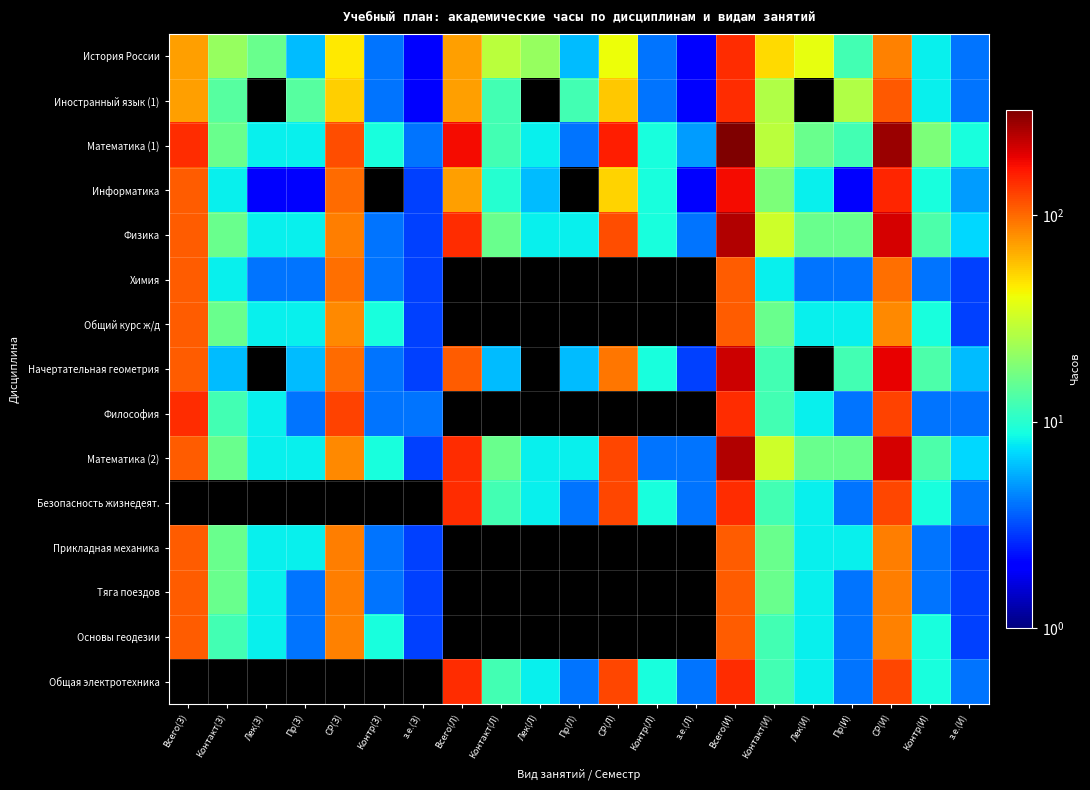

Reading left to right, transcribe all the data shown in this chart.

История России: Всего(З)=72	Контакт(З)=22	Лек(З)=16	Пр(З)=6	СР(З)=46	Контр(З)=4	з.е.(З)=2	Всего(Л)=72	Контакт(Л)=28	Лек(Л)=22	Пр(Л)=6	СР(Л)=40	Контр(Л)=4	з.е.(Л)=2	Всего(И)=144	Контакт(И)=50	Лек(И)=38	Пр(И)=12	СР(И)=86	Контр(И)=8	з.е.(И)=4
Иностранный язык (1): Всего(З)=72	Контакт(З)=14	Лек(З)=0	Пр(З)=14	СР(З)=54	Контр(З)=4	з.е.(З)=2	Всего(Л)=72	Контакт(Л)=12	Лек(Л)=0	Пр(Л)=12	СР(Л)=56	Контр(Л)=4	з.е.(Л)=2	Всего(И)=144	Контакт(И)=26	Лек(И)=0	Пр(И)=26	СР(И)=110	Контр(И)=8	з.е.(И)=4
Математика (1): Всего(З)=144	Контакт(З)=16	Лек(З)=8	Пр(З)=8	СР(З)=119	Контр(З)=9	з.е.(З)=4	Всего(Л)=180	Контакт(Л)=12	Лек(Л)=8	Пр(Л)=4	СР(Л)=159	Контр(Л)=9	з.е.(Л)=5	Всего(И)=324	Контакт(И)=28	Лек(И)=16	Пр(И)=12	СР(И)=278	Контр(И)=18	з.е.(И)=9
Информатика: Всего(З)=108	Контакт(З)=8	Лек(З)=2	Пр(З)=2	СР(З)=100	Контр(З)=0	з.е.(З)=3	Всего(Л)=72	Контакт(Л)=10	Лек(Л)=6	Пр(Л)=0	СР(Л)=53	Контр(Л)=9	з.е.(Л)=2	Всего(И)=180	Контакт(И)=18	Лек(И)=8	Пр(И)=2	СР(И)=153	Контр(И)=9	з.е.(И)=5
Физика: Всего(З)=108	Контакт(З)=16	Лек(З)=8	Пр(З)=8	СР(З)=88	Контр(З)=4	з.е.(З)=3	Всего(Л)=144	Контакт(Л)=16	Лек(Л)=8	Пр(Л)=8	СР(Л)=119	Контр(Л)=9	з.е.(Л)=4	Всего(И)=252	Контакт(И)=32	Лек(И)=16	Пр(И)=16	СР(И)=207	Контр(И)=13	з.е.(И)=7
Химия: Всего(З)=108	Контакт(З)=8	Лек(З)=4	Пр(З)=4	СР(З)=96	Контр(З)=4	з.е.(З)=3	Всего(Л)=0	Контакт(Л)=0	Лек(Л)=0	Пр(Л)=0	СР(Л)=0	Контр(Л)=0	з.е.(Л)=0	Всего(И)=108	Контакт(И)=8	Лек(И)=4	Пр(И)=4	СР(И)=96	Контр(И)=4	з.е.(И)=3
Общий курс ж/д: Всего(З)=108	Контакт(З)=16	Лек(З)=8	Пр(З)=8	СР(З)=83	Контр(З)=9	з.е.(З)=3	Всего(Л)=0	Контакт(Л)=0	Лек(Л)=0	Пр(Л)=0	СР(Л)=0	Контр(Л)=0	з.е.(Л)=0	Всего(И)=108	Контакт(И)=16	Лек(И)=8	Пр(И)=8	СР(И)=83	Контр(И)=9	з.е.(И)=3
Начертательная геометрия: Всего(З)=108	Контакт(З)=6	Лек(З)=0	Пр(З)=6	СР(З)=98	Контр(З)=4	з.е.(З)=3	Всего(Л)=108	Контакт(Л)=6	Лек(Л)=0	Пр(Л)=6	СР(Л)=93	Контр(Л)=9	з.е.(Л)=3	Всего(И)=216	Контакт(И)=12	Лек(И)=0	Пр(И)=12	СР(И)=191	Контр(И)=13	з.е.(И)=6
Философия: Всего(З)=144	Контакт(З)=12	Лек(З)=8	Пр(З)=4	СР(З)=128	Контр(З)=4	з.е.(З)=4	Всего(Л)=0	Контакт(Л)=0	Лек(Л)=0	Пр(Л)=0	СР(Л)=0	Контр(Л)=0	з.е.(Л)=0	Всего(И)=144	Контакт(И)=12	Лек(И)=8	Пр(И)=4	СР(И)=128	Контр(И)=4	з.е.(И)=4
Математика (2): Всего(З)=108	Контакт(З)=16	Лек(З)=8	Пр(З)=8	СР(З)=83	Контр(З)=9	з.е.(З)=3	Всего(Л)=144	Контакт(Л)=16	Лек(Л)=8	Пр(Л)=8	СР(Л)=124	Контр(Л)=4	з.е.(Л)=4	Всего(И)=252	Контакт(И)=32	Лек(И)=16	Пр(И)=16	СР(И)=207	Контр(И)=13	з.е.(И)=7
Безопасность жизнедеят.: Всего(З)=0	Контакт(З)=0	Лек(З)=0	Пр(З)=0	СР(З)=0	Контр(З)=0	з.е.(З)=0	Всего(Л)=144	Контакт(Л)=12	Лек(Л)=8	Пр(Л)=4	СР(Л)=123	Контр(Л)=9	з.е.(Л)=4	Всего(И)=144	Контакт(И)=12	Лек(И)=8	Пр(И)=4	СР(И)=123	Контр(И)=9	з.е.(И)=4
Прикладная механика: Всего(З)=108	Контакт(З)=16	Лек(З)=8	Пр(З)=8	СР(З)=88	Контр(З)=4	з.е.(З)=3	Всего(Л)=0	Контакт(Л)=0	Лек(Л)=0	Пр(Л)=0	СР(Л)=0	Контр(Л)=0	з.е.(Л)=0	Всего(И)=108	Контакт(И)=16	Лек(И)=8	Пр(И)=8	СР(И)=88	Контр(И)=4	з.е.(И)=3
Тяга поездов: Всего(З)=108	Контакт(З)=16	Лек(З)=8	Пр(З)=4	СР(З)=88	Контр(З)=4	з.е.(З)=3	Всего(Л)=0	Контакт(Л)=0	Лек(Л)=0	Пр(Л)=0	СР(Л)=0	Контр(Л)=0	з.е.(Л)=0	Всего(И)=108	Контакт(И)=16	Лек(И)=8	Пр(И)=4	СР(И)=88	Контр(И)=4	з.е.(И)=3
Основы геодезии: Всего(З)=108	Контакт(З)=12	Лек(З)=8	Пр(З)=4	СР(З)=87	Контр(З)=9	з.е.(З)=3	Всего(Л)=0	Контакт(Л)=0	Лек(Л)=0	Пр(Л)=0	СР(Л)=0	Контр(Л)=0	з.е.(Л)=0	Всего(И)=108	Контакт(И)=12	Лек(И)=8	Пр(И)=4	СР(И)=87	Контр(И)=9	з.е.(И)=3
Общая электротехника: Всего(З)=0	Контакт(З)=0	Лек(З)=0	Пр(З)=0	СР(З)=0	Контр(З)=0	з.е.(З)=0	Всего(Л)=144	Контакт(Л)=12	Лек(Л)=8	Пр(Л)=4	СР(Л)=123	Контр(Л)=9	з.е.(Л)=4	Всего(И)=144	Контакт(И)=12	Лек(И)=8	Пр(И)=4	СР(И)=123	Контр(И)=9	з.е.(И)=4